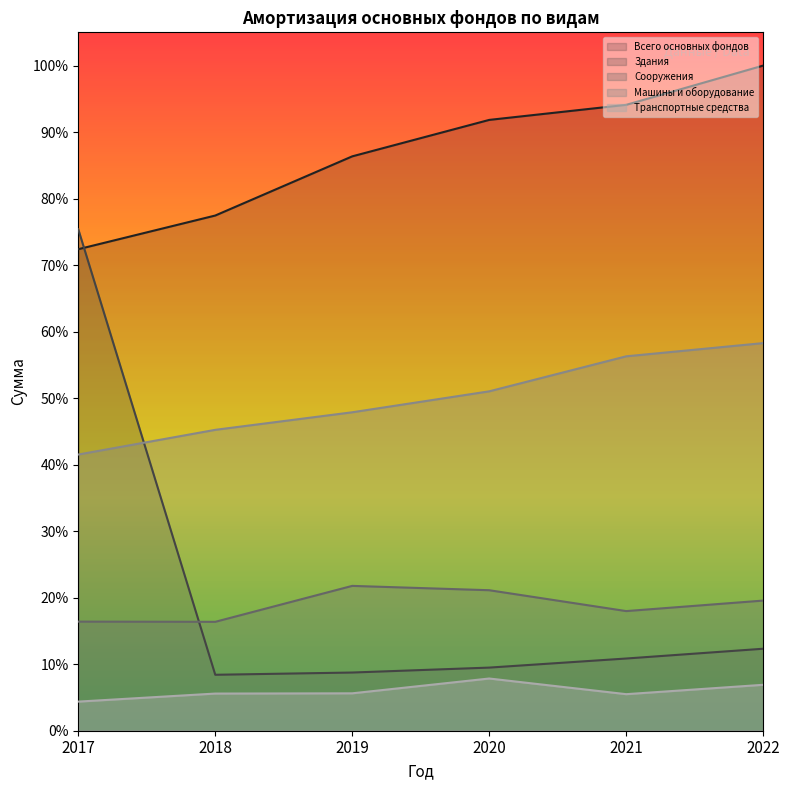

Which series has the widest spread of values?

Здания